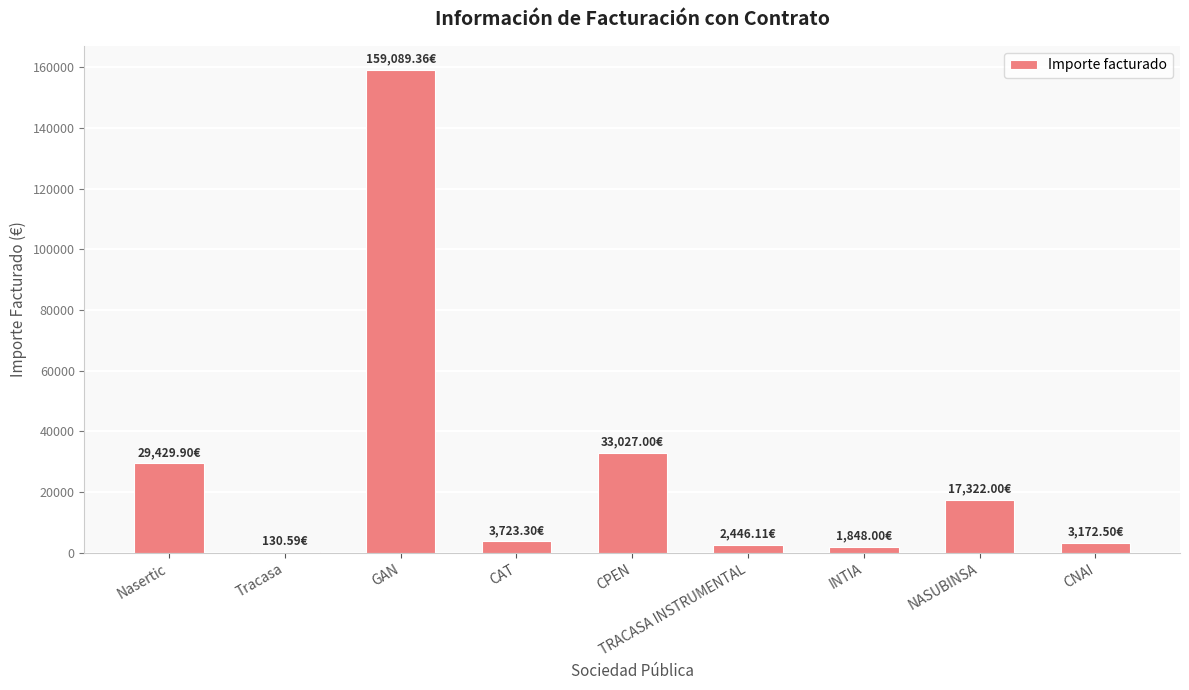

What is the sum of all values?

250188.8